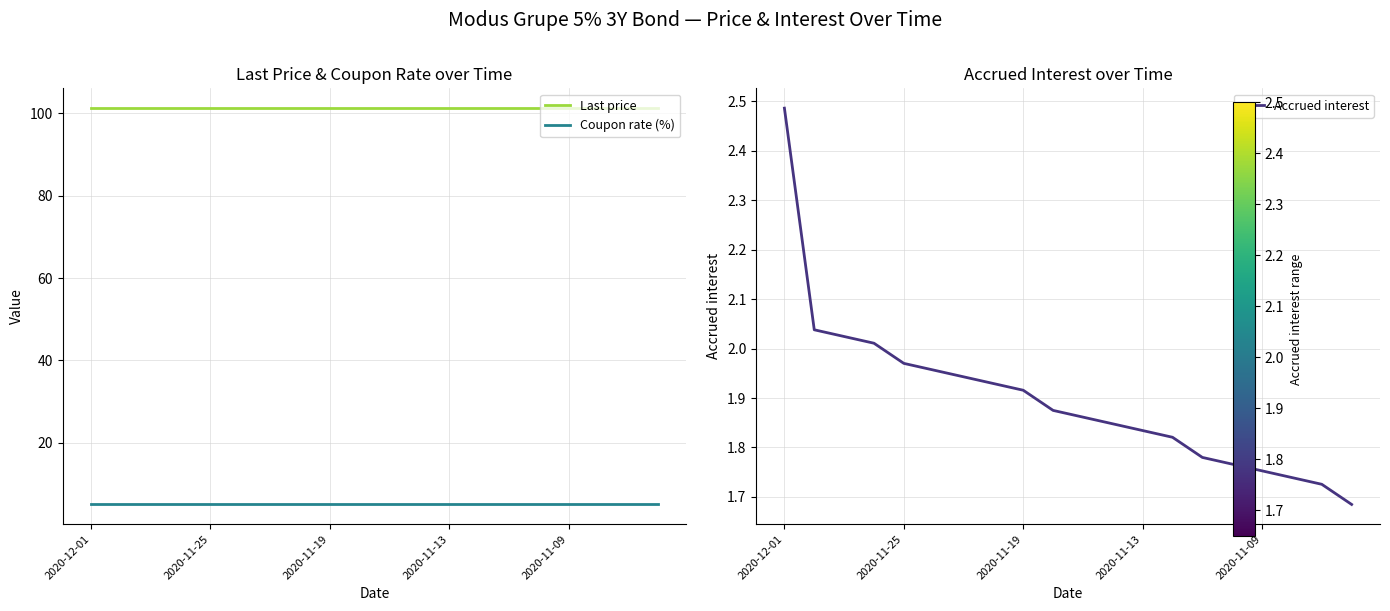

The Last price series shows 43.6 at 2020-11-09. True or false?

False